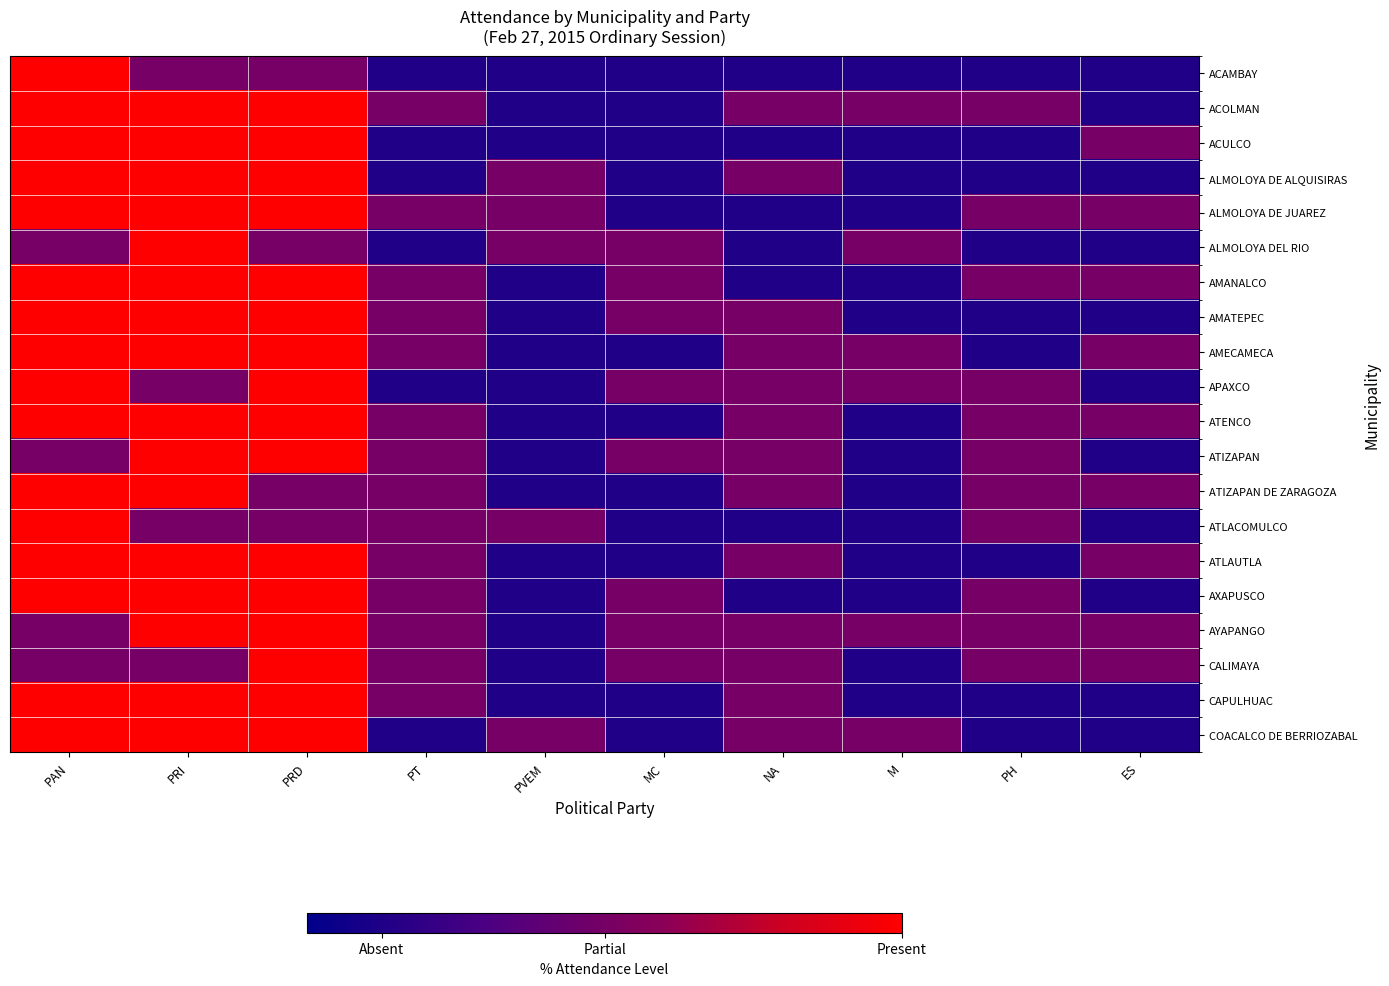

Reading left to right, extract all data points from this chart.

ACAMBAY: PAN=100	PRI=60	PRD=60	PT=30	PVEM=30	MC=30	NA=30	M=30	PH=30	ES=30
ACOLMAN: PAN=100	PRI=100	PRD=100	PT=60	PVEM=30	MC=30	NA=60	M=60	PH=60	ES=30
ACULCO: PAN=100	PRI=100	PRD=100	PT=30	PVEM=30	MC=30	NA=30	M=30	PH=30	ES=60
ALMOLOYA DE ALQUISIRAS: PAN=100	PRI=100	PRD=100	PT=30	PVEM=60	MC=30	NA=60	M=30	PH=30	ES=30
ALMOLOYA DE JUAREZ: PAN=100	PRI=100	PRD=100	PT=60	PVEM=60	MC=30	NA=30	M=30	PH=60	ES=60
ALMOLOYA DEL RIO: PAN=60	PRI=100	PRD=60	PT=30	PVEM=60	MC=60	NA=30	M=60	PH=30	ES=30
AMANALCO: PAN=100	PRI=100	PRD=100	PT=60	PVEM=30	MC=60	NA=30	M=30	PH=60	ES=60
AMATEPEC: PAN=100	PRI=100	PRD=100	PT=60	PVEM=30	MC=60	NA=60	M=30	PH=30	ES=30
AMECAMECA: PAN=100	PRI=100	PRD=100	PT=60	PVEM=30	MC=30	NA=60	M=60	PH=30	ES=60
APAXCO: PAN=100	PRI=60	PRD=100	PT=30	PVEM=30	MC=60	NA=60	M=60	PH=60	ES=30
ATENCO: PAN=100	PRI=100	PRD=100	PT=60	PVEM=30	MC=30	NA=60	M=30	PH=60	ES=60
ATIZAPAN: PAN=60	PRI=100	PRD=100	PT=60	PVEM=30	MC=60	NA=60	M=30	PH=60	ES=30
ATIZAPAN DE ZARAGOZA: PAN=100	PRI=100	PRD=60	PT=60	PVEM=30	MC=30	NA=60	M=30	PH=60	ES=60
ATLACOMULCO: PAN=100	PRI=60	PRD=60	PT=60	PVEM=60	MC=30	NA=30	M=30	PH=60	ES=30
ATLAUTLA: PAN=100	PRI=100	PRD=100	PT=60	PVEM=30	MC=30	NA=60	M=30	PH=30	ES=60
AXAPUSCO: PAN=100	PRI=100	PRD=100	PT=60	PVEM=30	MC=60	NA=30	M=30	PH=60	ES=30
AYAPANGO: PAN=60	PRI=100	PRD=100	PT=60	PVEM=30	MC=60	NA=60	M=60	PH=60	ES=60
CALIMAYA: PAN=60	PRI=60	PRD=100	PT=60	PVEM=30	MC=60	NA=60	M=30	PH=60	ES=60
CAPULHUAC: PAN=100	PRI=100	PRD=100	PT=60	PVEM=30	MC=30	NA=60	M=30	PH=30	ES=30
COACALCO DE BERRIOZABAL: PAN=100	PRI=100	PRD=100	PT=30	PVEM=60	MC=30	NA=60	M=60	PH=30	ES=30